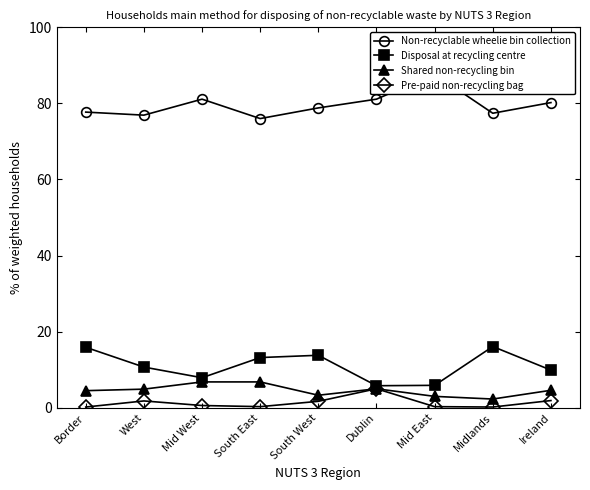

At which label does Shared non-recycling bin first exceed 4?

Border